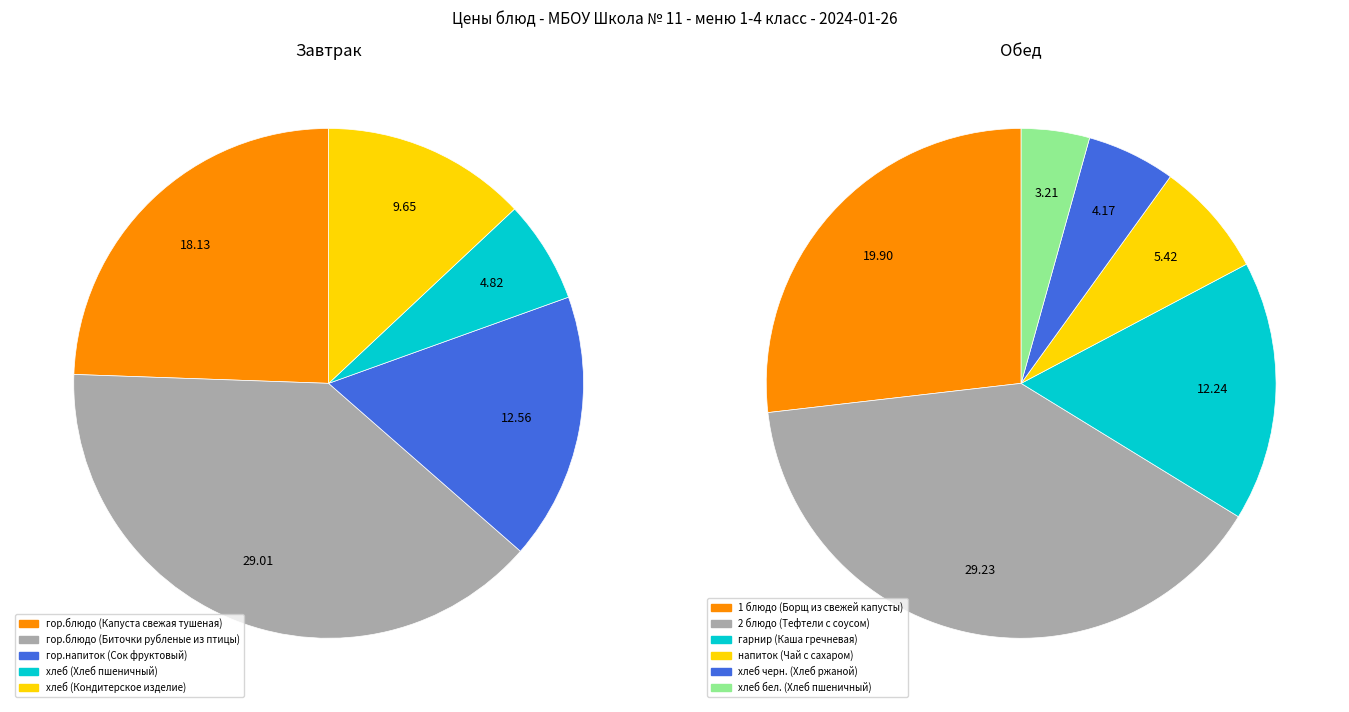

True or false: гор.напиток (Сок фруктовый) accounts for 20% of the total.

False